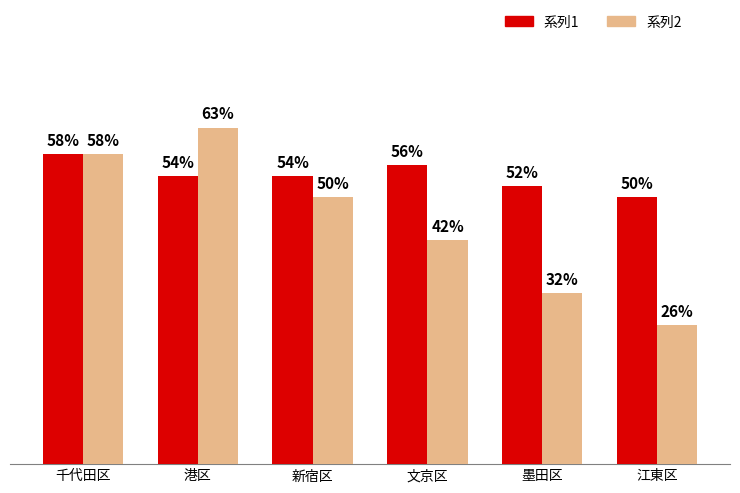

At which category is the sum across all series the highest?

港区